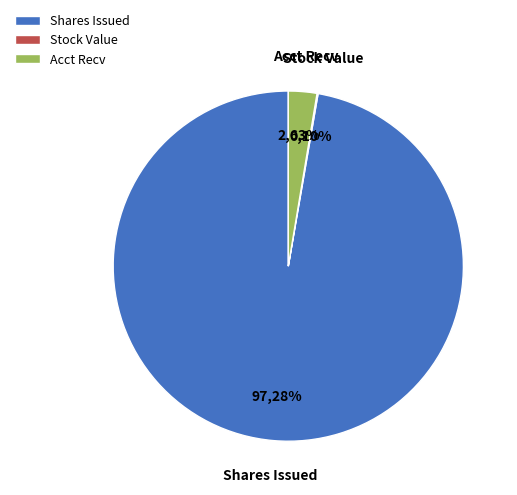

Which category has the biggest portion of the pie?

Common stock, Shares issued